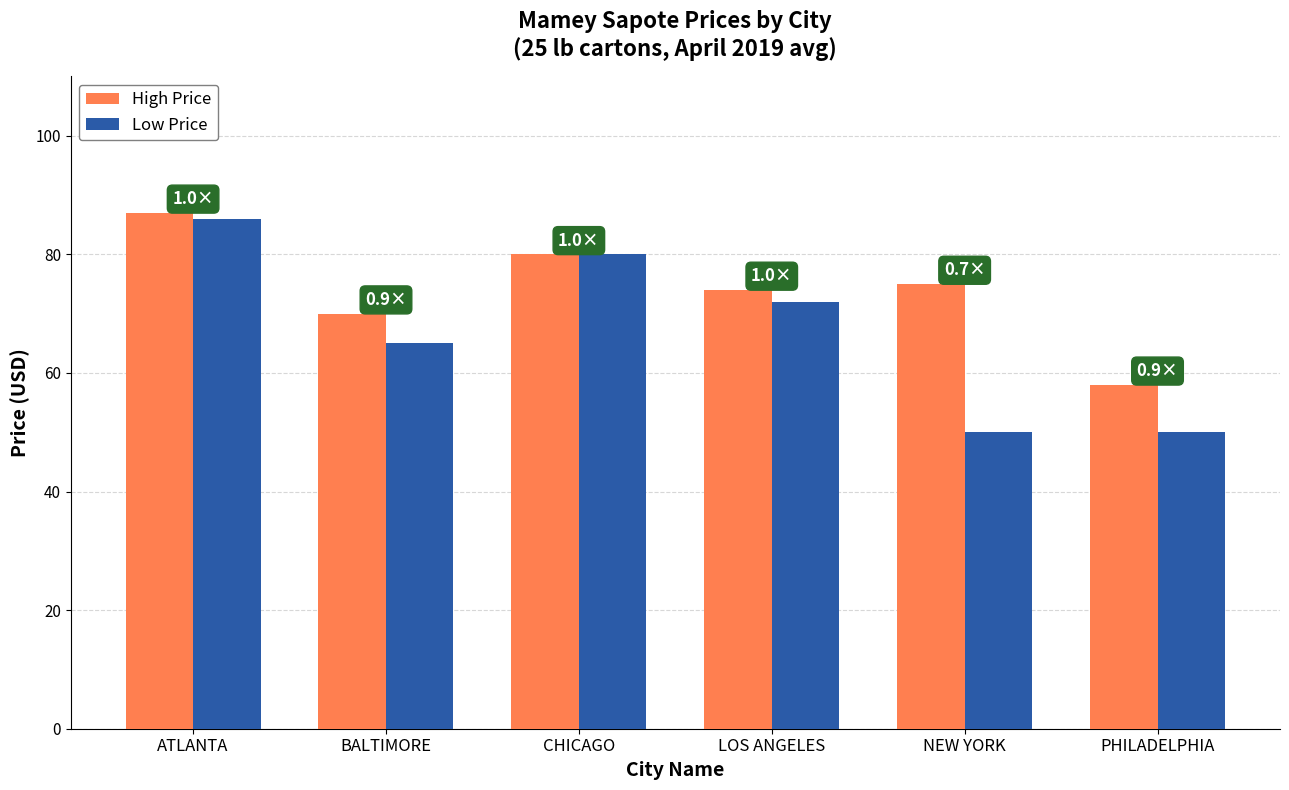

True or false: High Price has a value of 19 at LOS ANGELES.

False